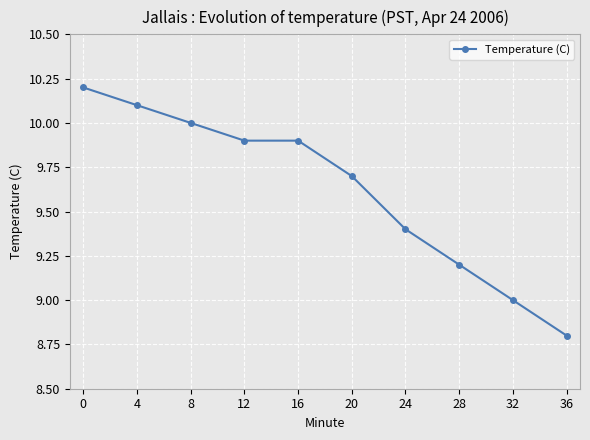

Is it true that the value at 0 is 10.2?

True